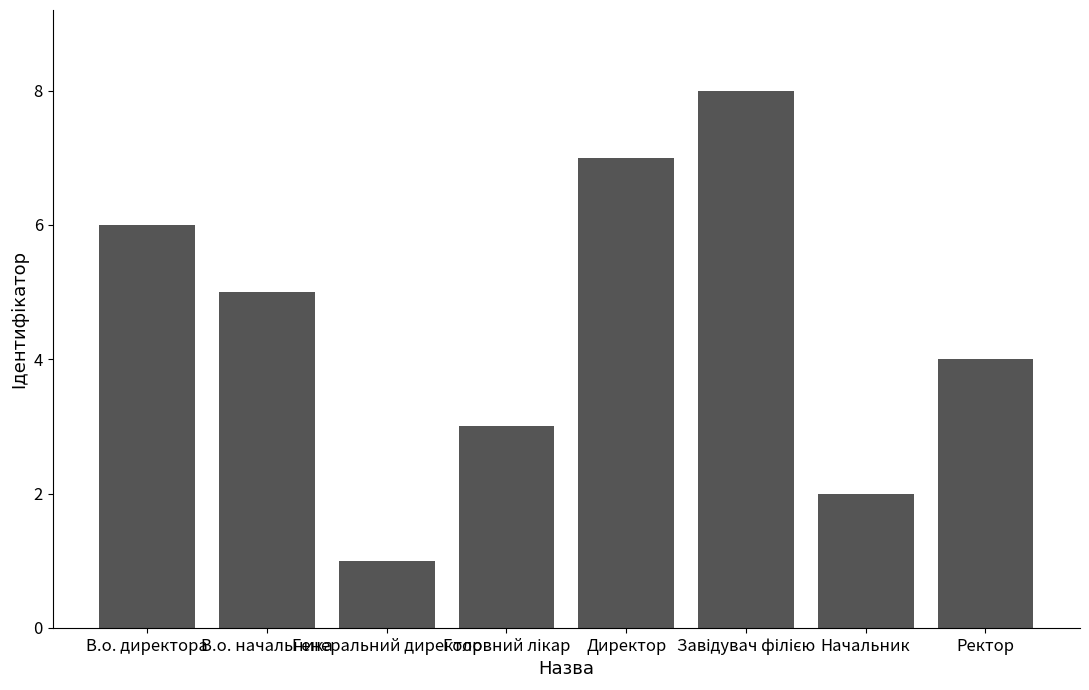

Reading left to right, transcribe all the data shown in this chart.

6	5	1	3	7	8	2	4